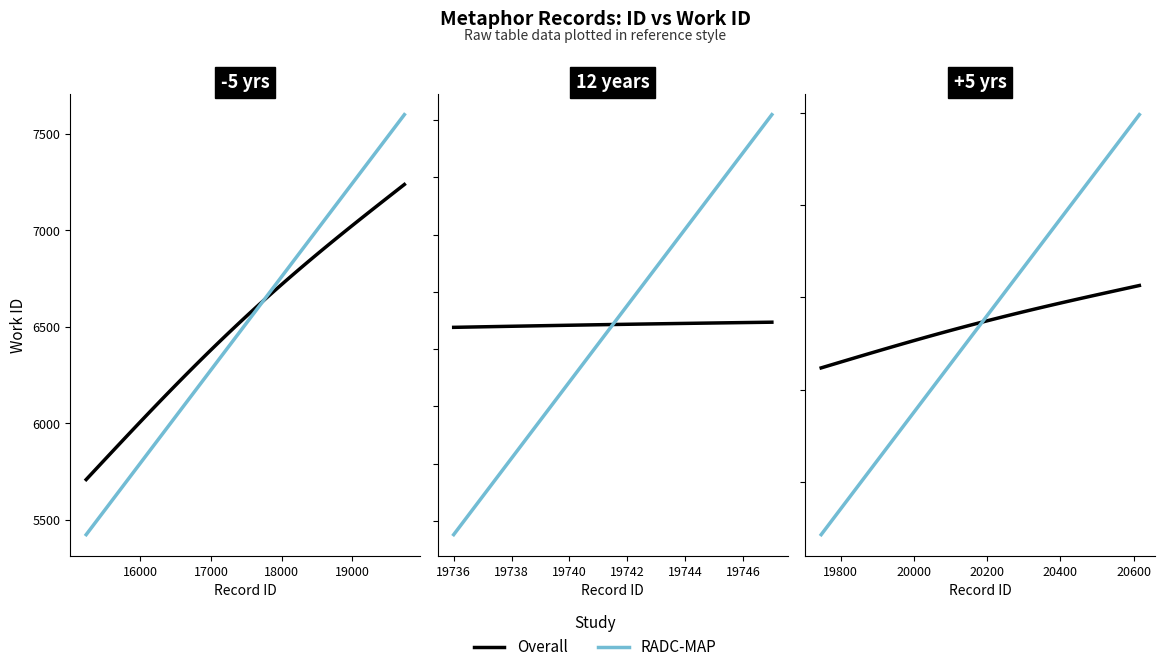

The value at 19736 is 3994. True or false?

False